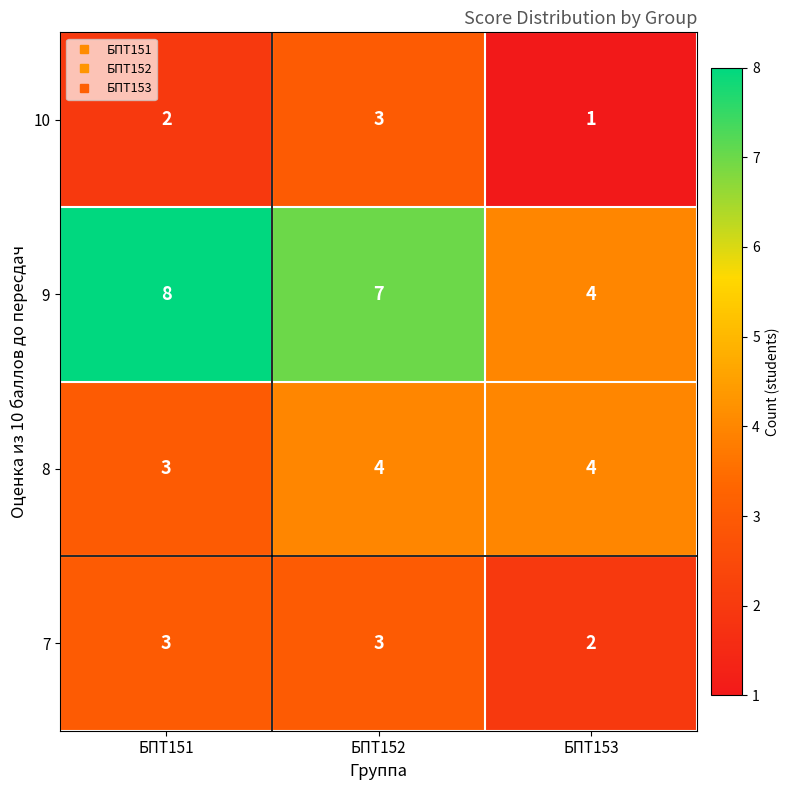

True or false: 9 has a value of 14 at БПТ151.

False